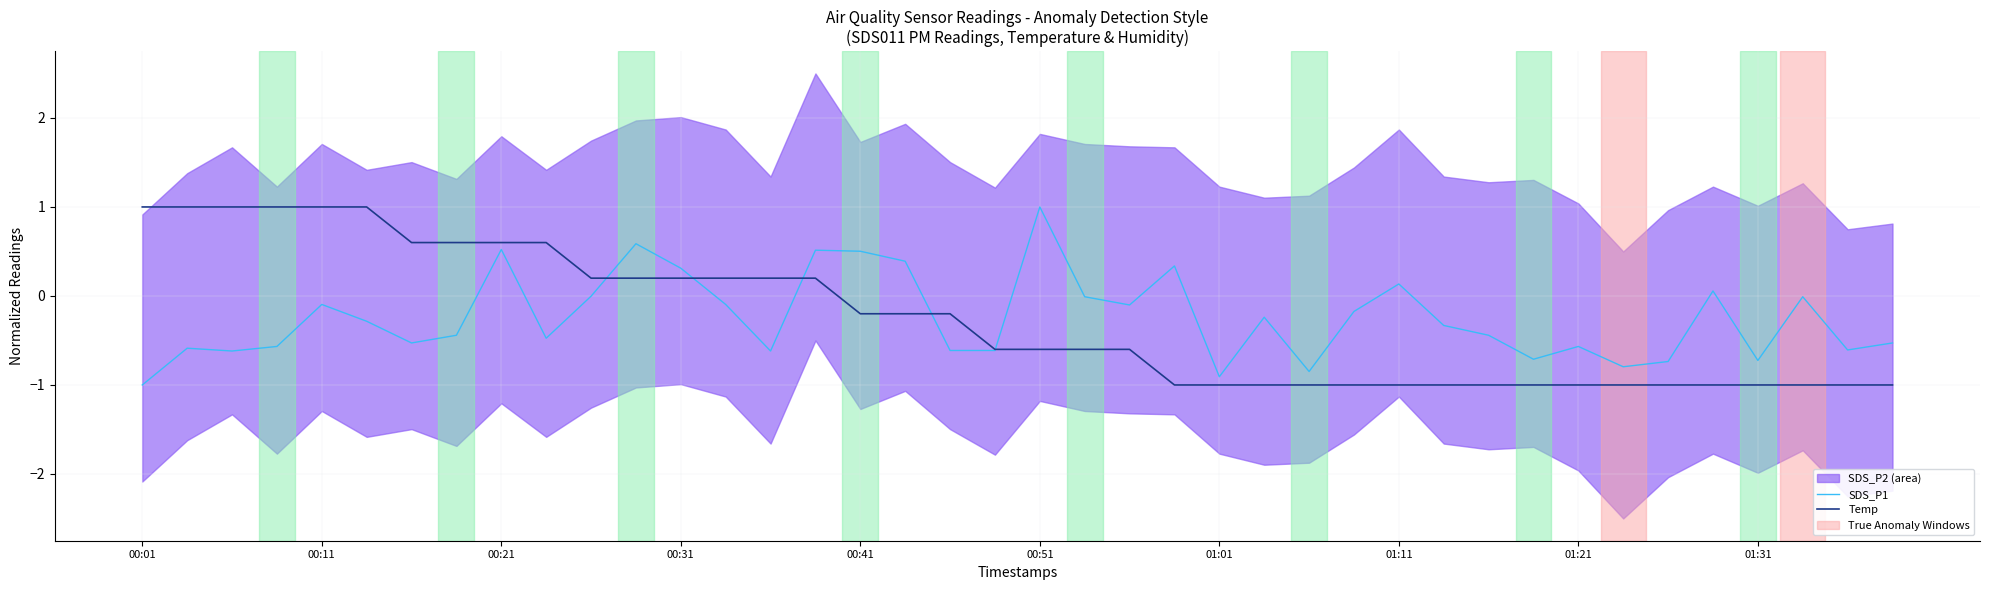

Is it true that Temp equals -1.7 at 01:21?

False